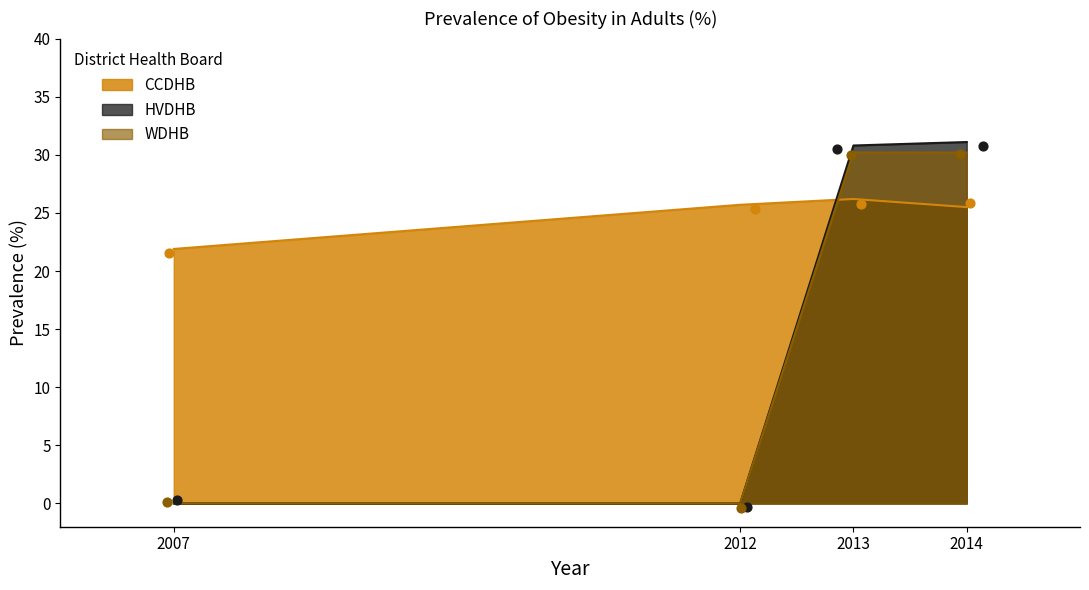

Which series has the widest spread of Y values?

HVDHB